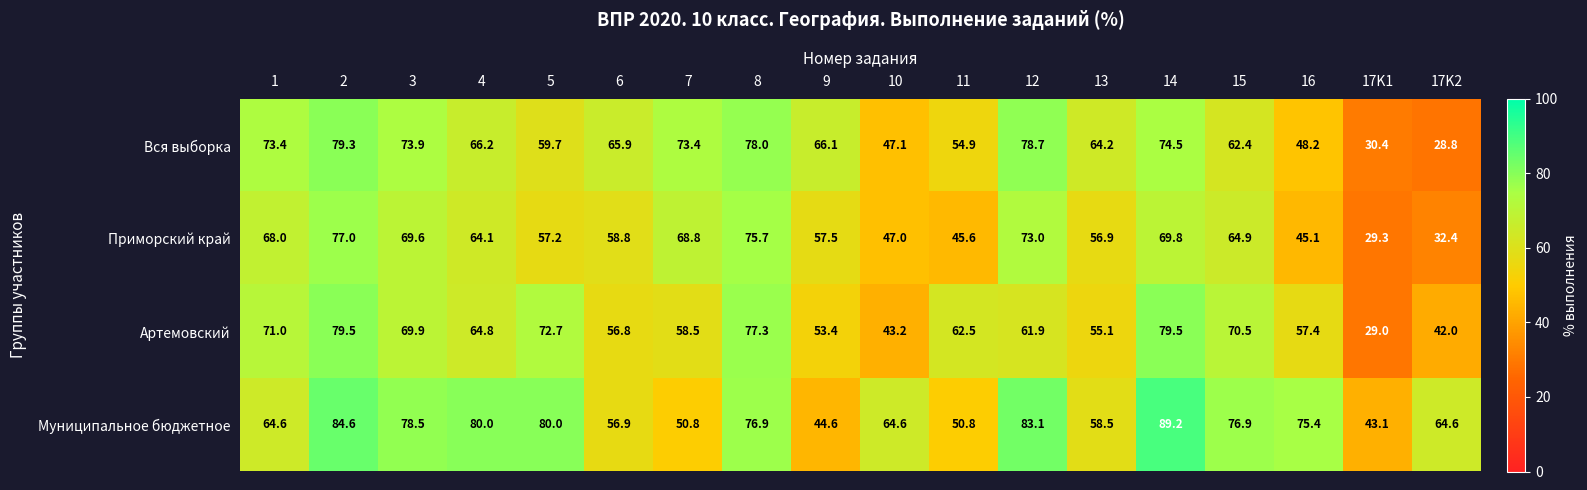

At how many categories does at least one series exceed 45?

17